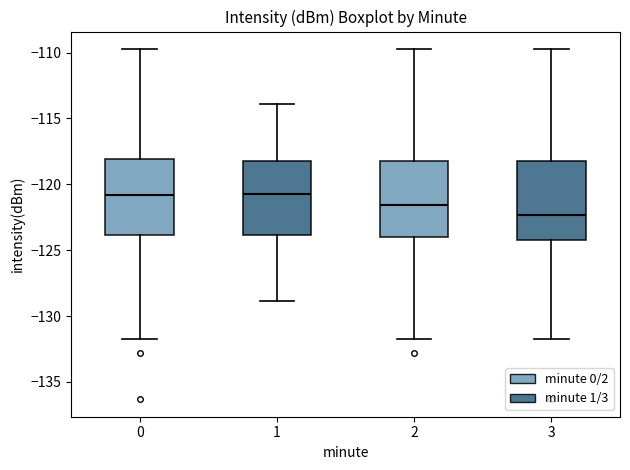

Reading left to right, read every box against the y-axis: the position of its median line, the range the box covers, and the ends of its whiskers. The values are not printed on the chart, so give them approximately, as read against the axis.

0: median -121.0, box -124.0 to -118.0, whiskers -132.0 to -109.5
1: median -120.5, box -124.0 to -118.5, whiskers -129.0 to -114.0
2: median -121.5, box -124.0 to -118.0, whiskers -132.0 to -109.5
3: median -122.5, box -124.5 to -118.5, whiskers -132.0 to -109.5